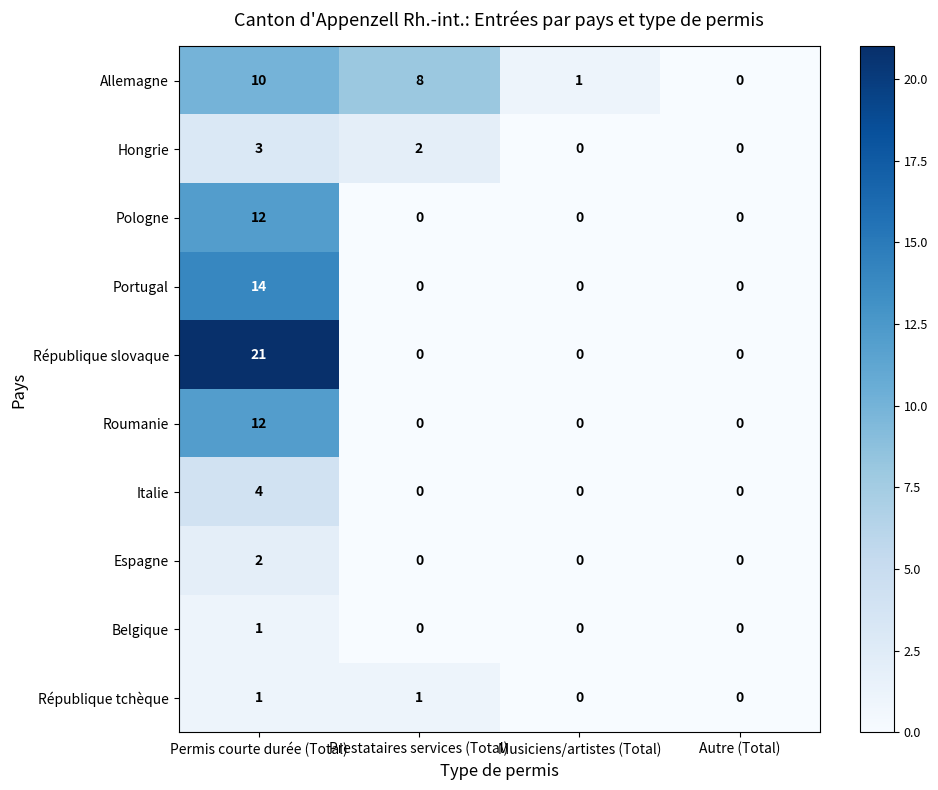

How many data points does each series have?

4